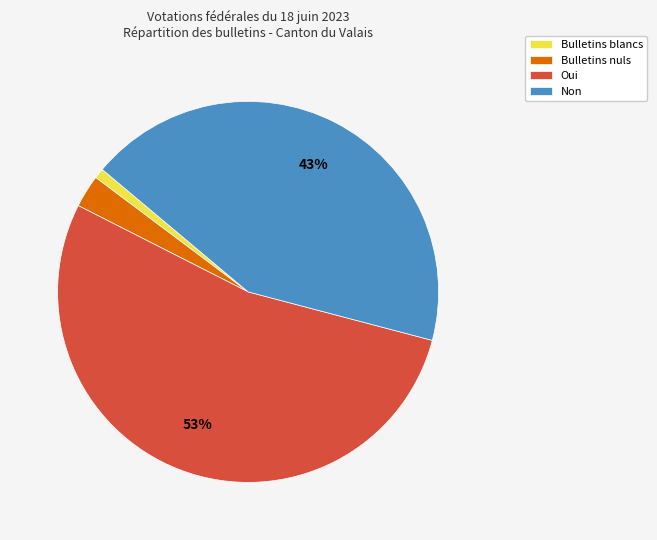

Do Bulletins blancs and Bulletins nuls together represent more than half of the pie?

No